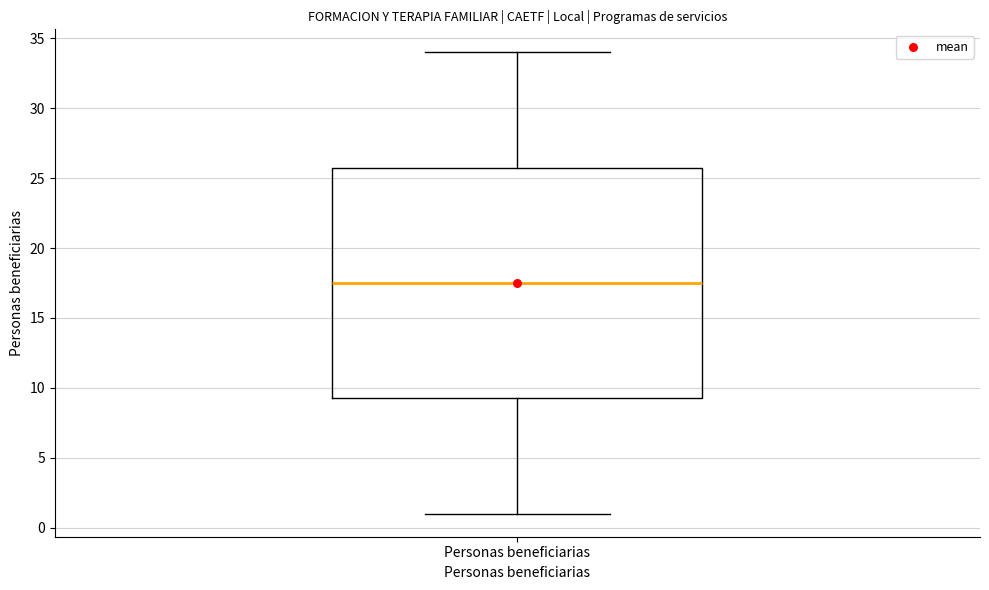

Where is the lower edge of the box for Personas beneficiarias on the y-axis? The values are not printed on the chart, so give them approximately, as read against the axis.

9.5